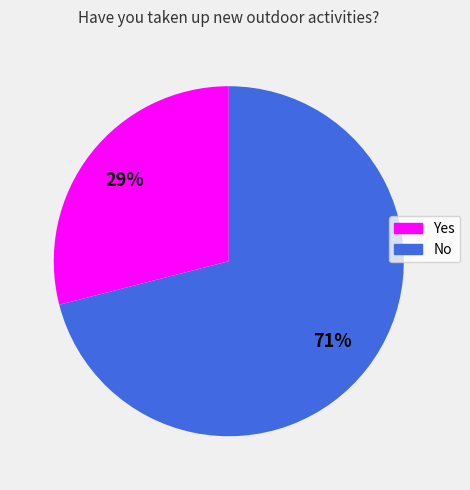

To the nearest percent, what is the average slice percentage?

50%